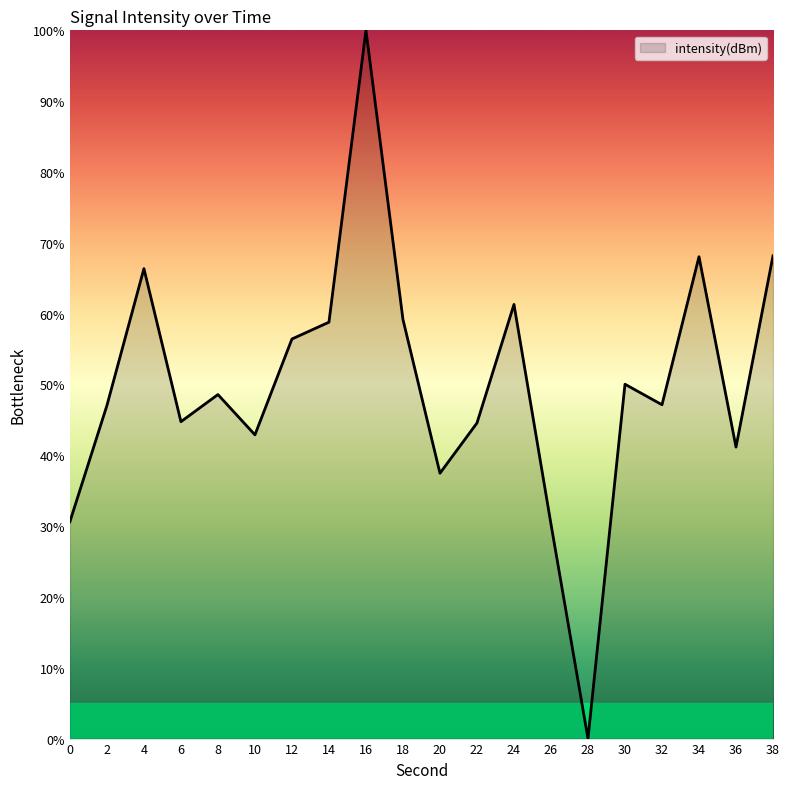

How many interior local peaks (higher than both neighbors) does the data have?

6